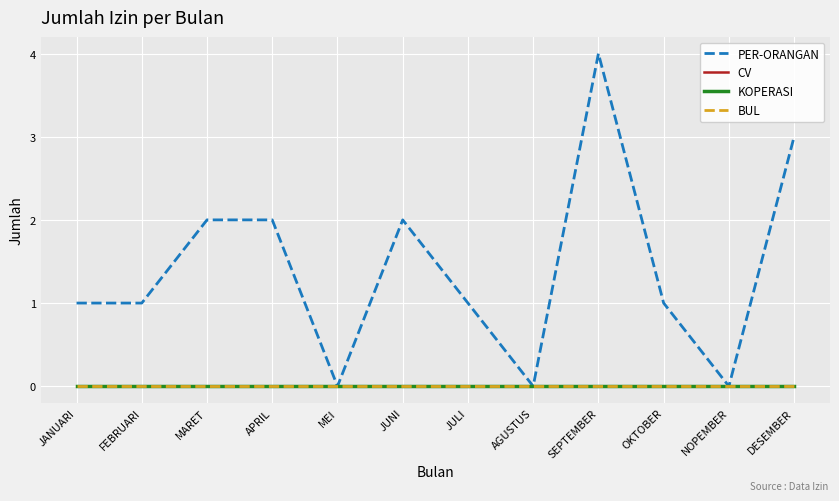

Is this an area chart (filled region under the line)?

No